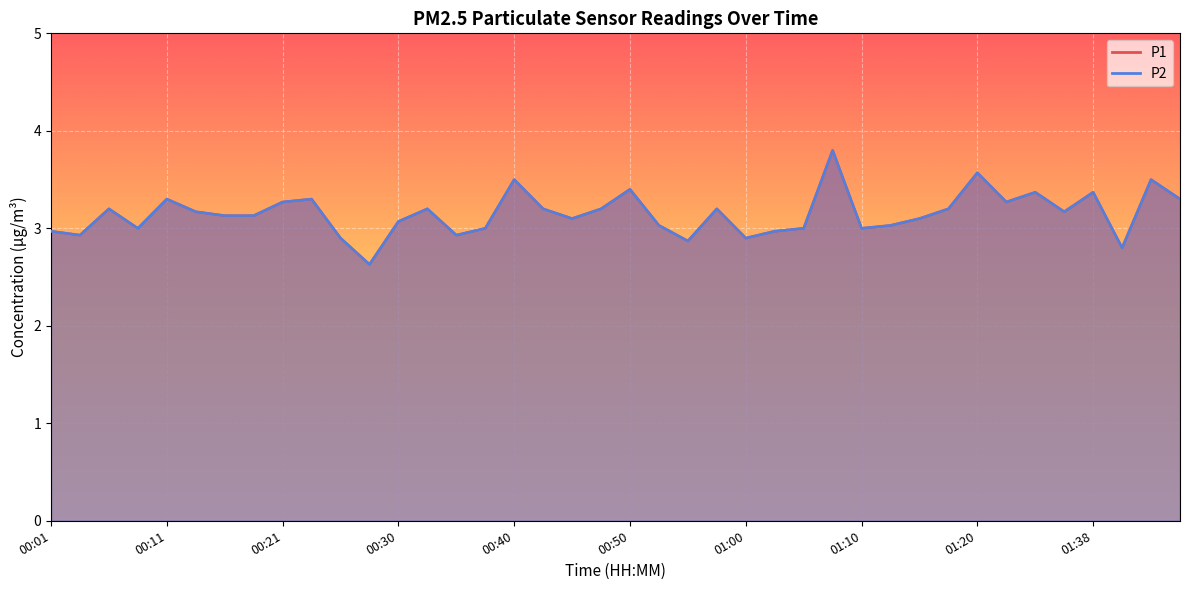

At which label does P2 first exceed 3?

00:06